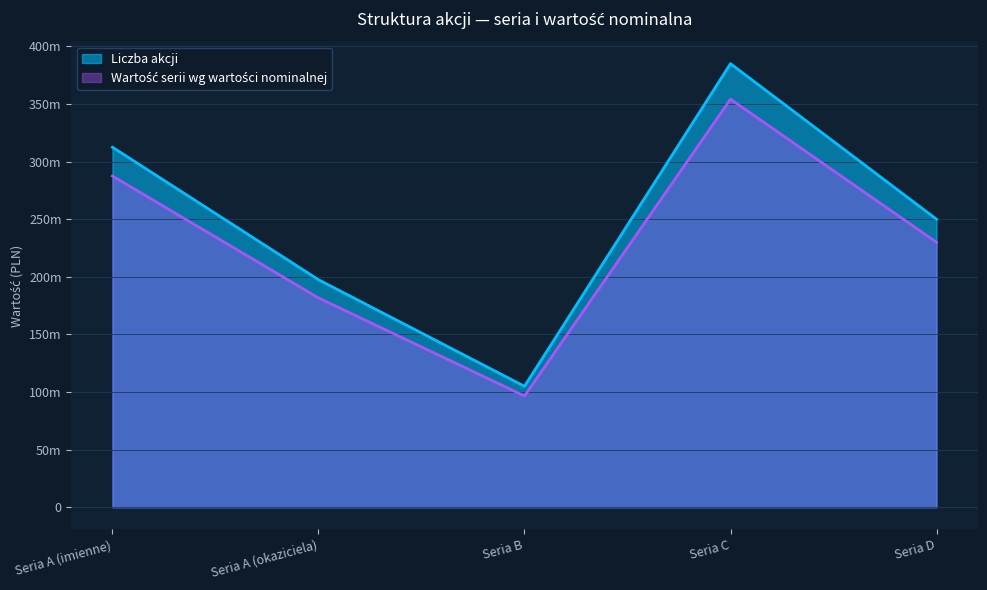

What are all the series names shown in the legend?

Liczba akcji, Wartość serii wg wartości nominalnej